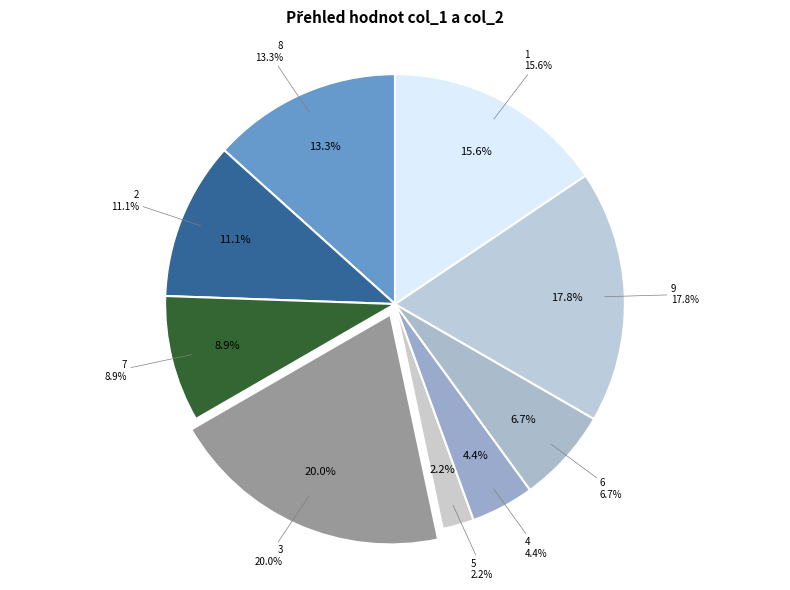

How much of the chart is everything except 7?

91.1%